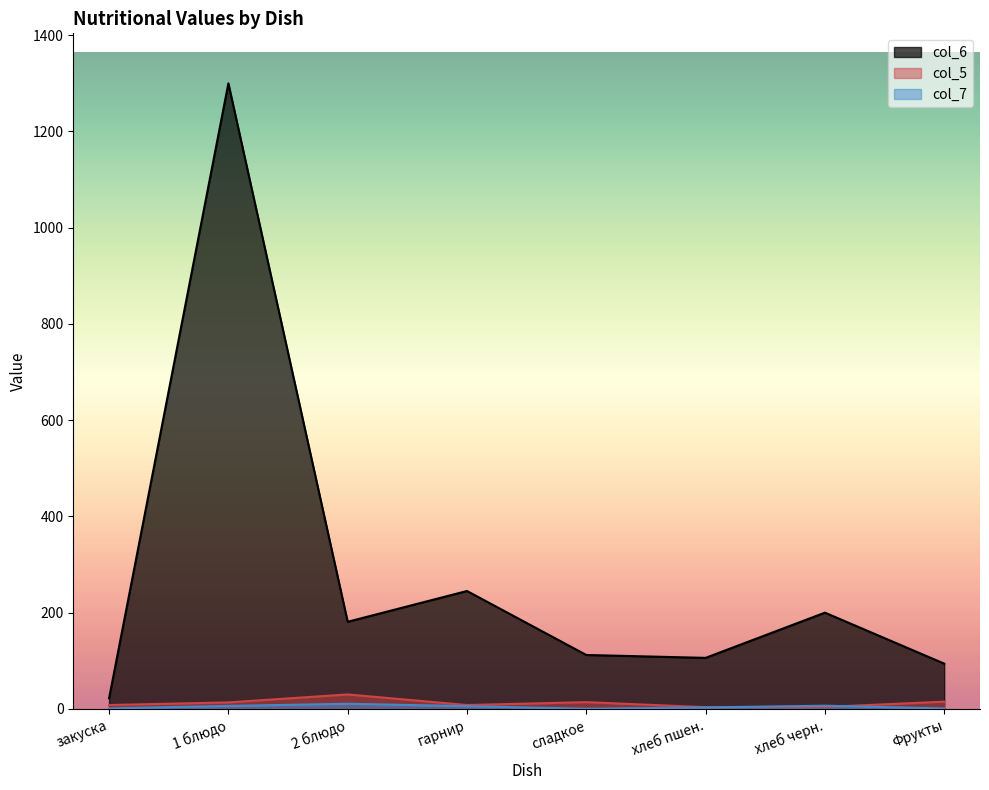

Is it true that col_6 equals 152.4 at хлеб пшен.?

False